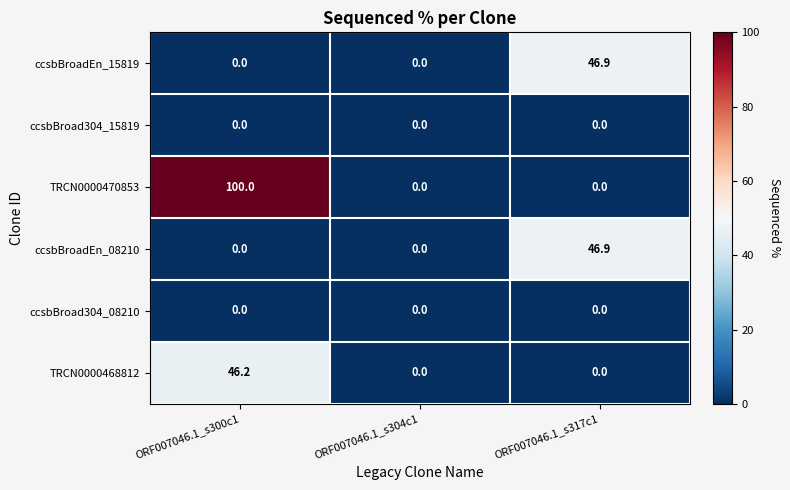

Count the number of categories in the chart.

3